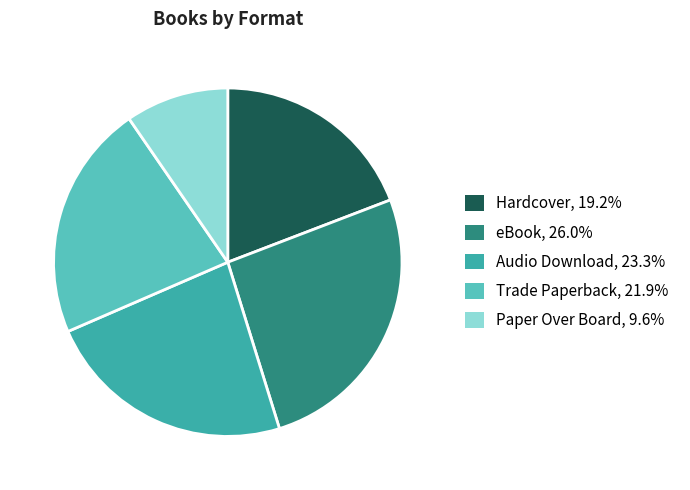

Does any single category account for the majority?

No